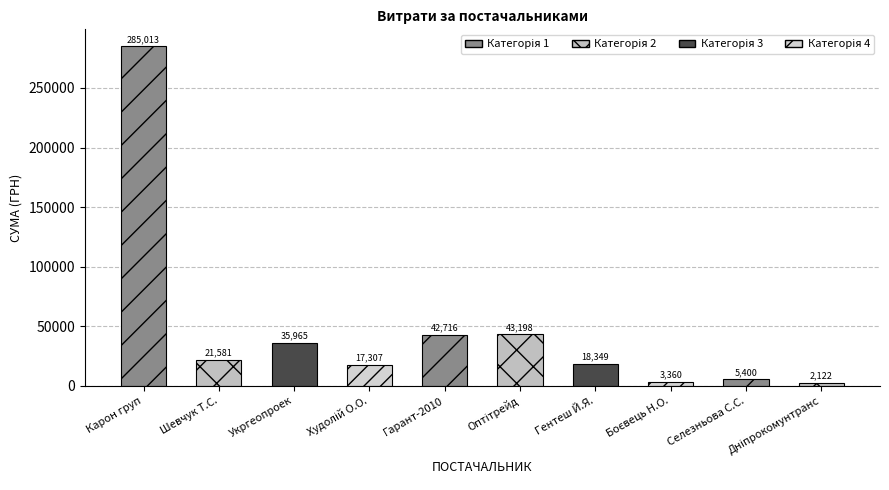

How many bars are there in total?

10